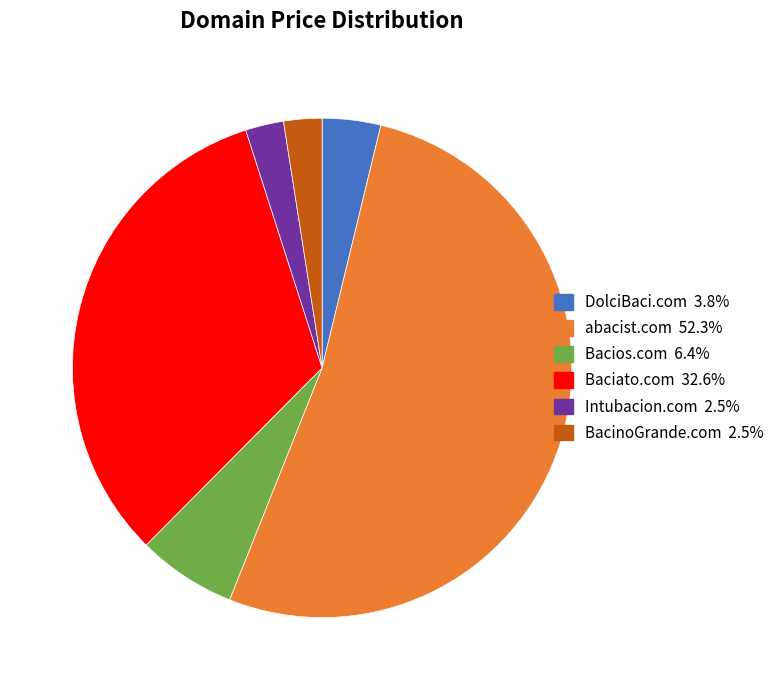

Is the sum of Bacios.com and Intubacion.com greater than half?

No